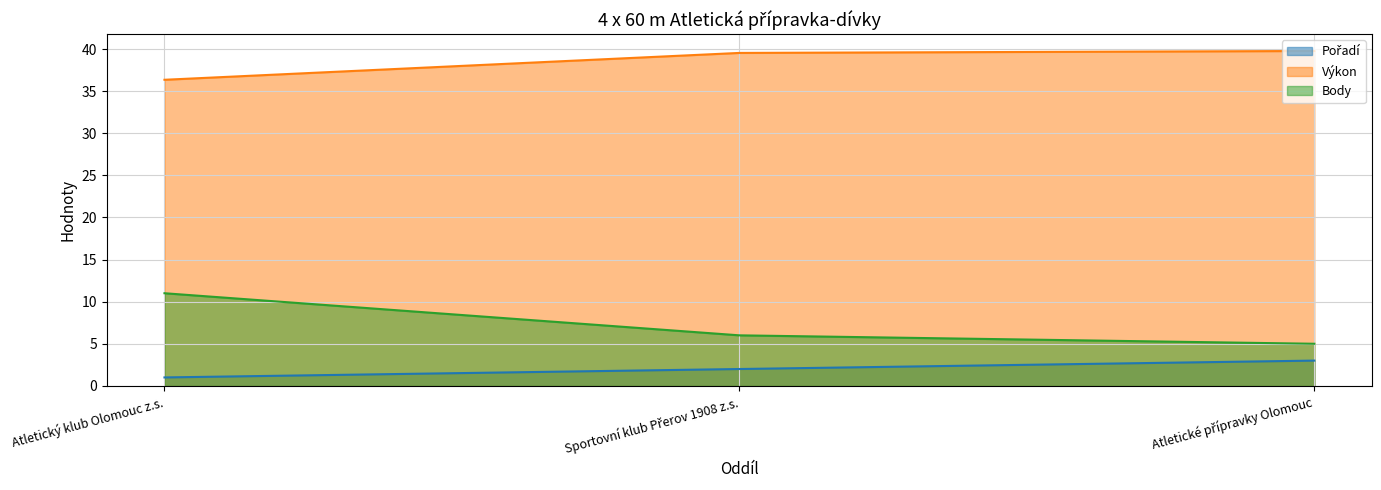

Which category has the highest value across all series?

Atletické přípravky Olomouc